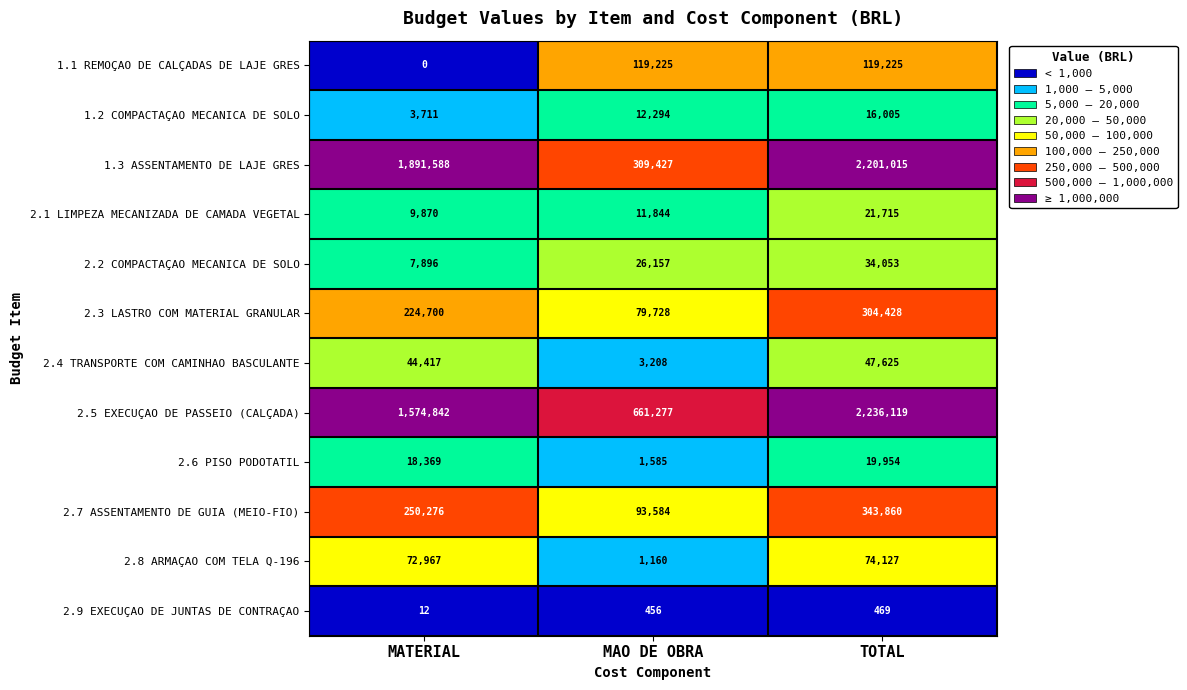

What is the approximate value of 2.5 EXECUÇAO DE PASSEIO (CALÇADA) at TOTAL, to the nearest 10?

2236120